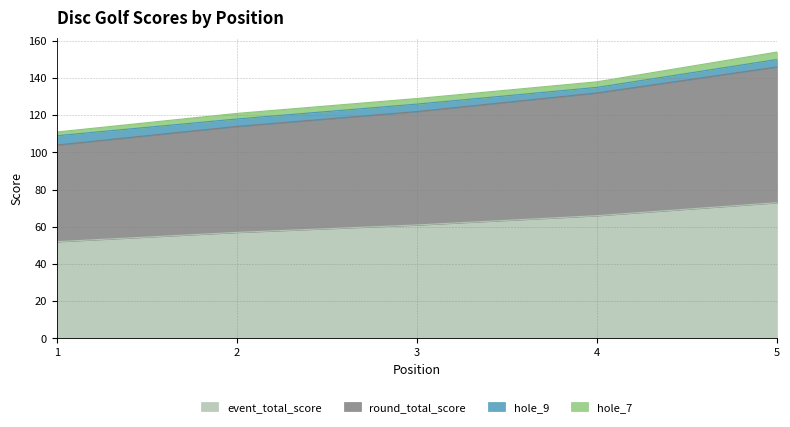

Does the chart display data point markers on the line(s)?

No